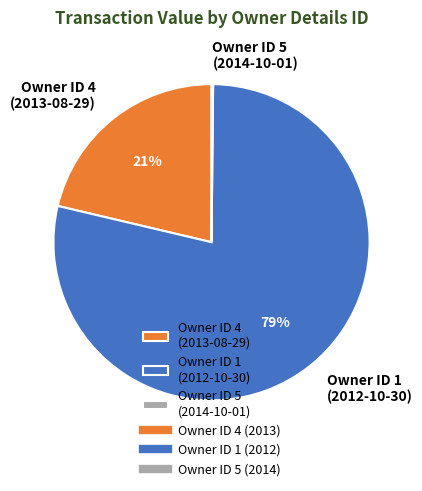

True or false: Owner ID 4 (2013-08-29) accounts for 21% of the total.

True